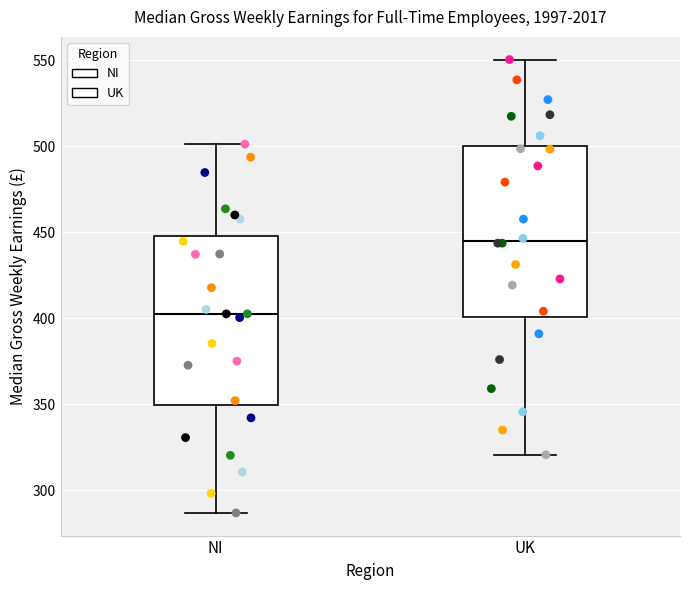

Where does the median line of the box for UK sit on the y-axis? The values are not printed on the chart, so give them approximately, as read against the axis.

445